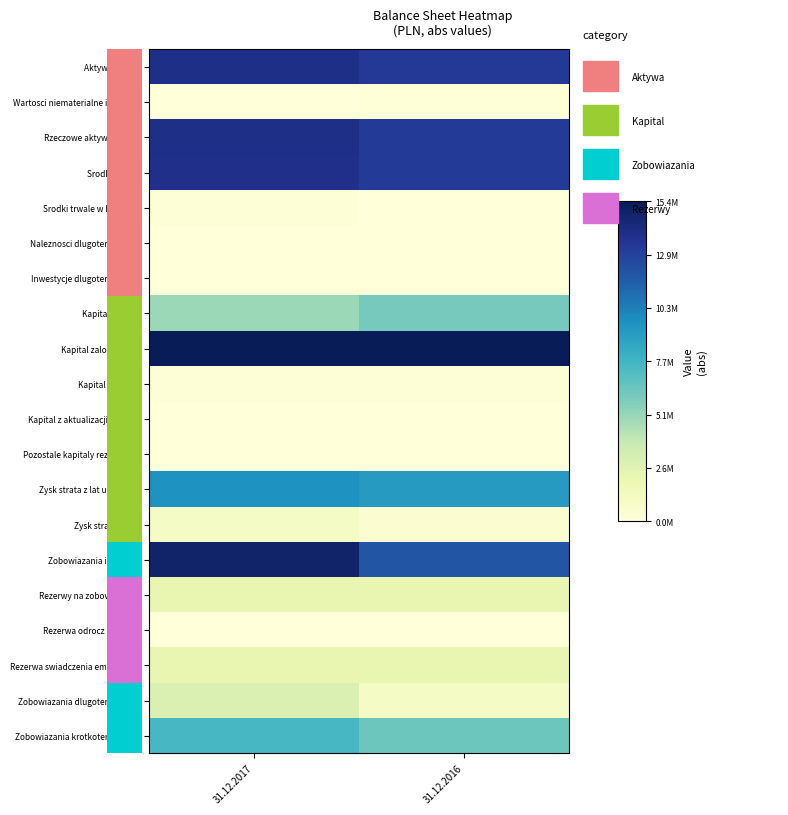

Is the value of Naleznosci dlugoterminowe at 31.12.2016 greater than the value of Srodki trwale at 31.12.2016?

No